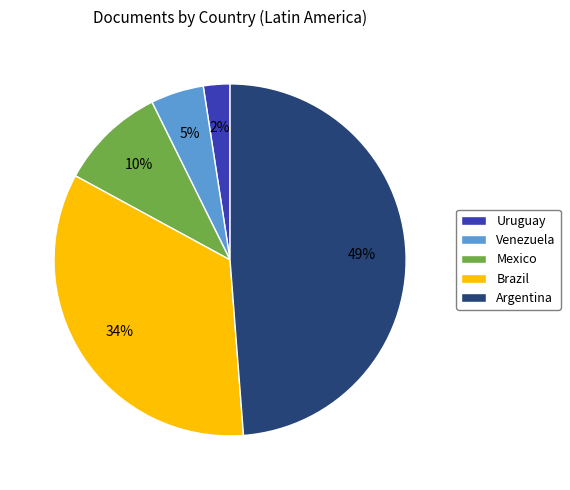

The Venezuela slice represents 5% of the pie. True or false?

True